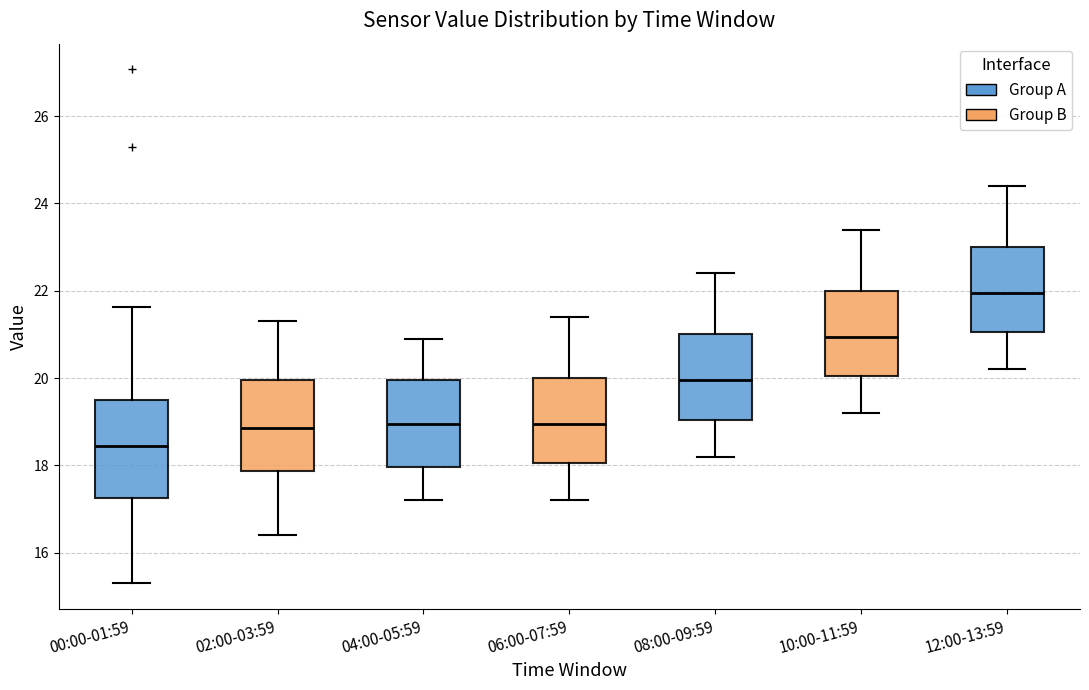

Which box's median line is the lowest?

00:00-01:59